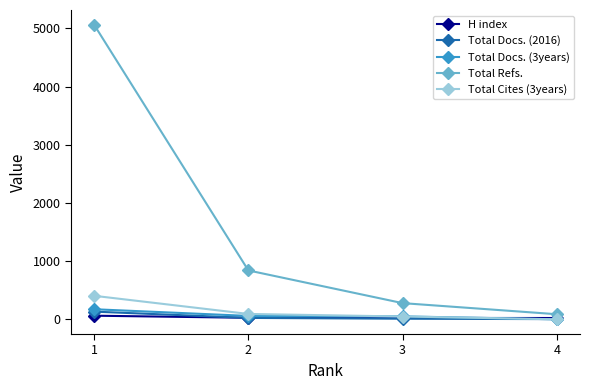

How many data points does each series have?

4